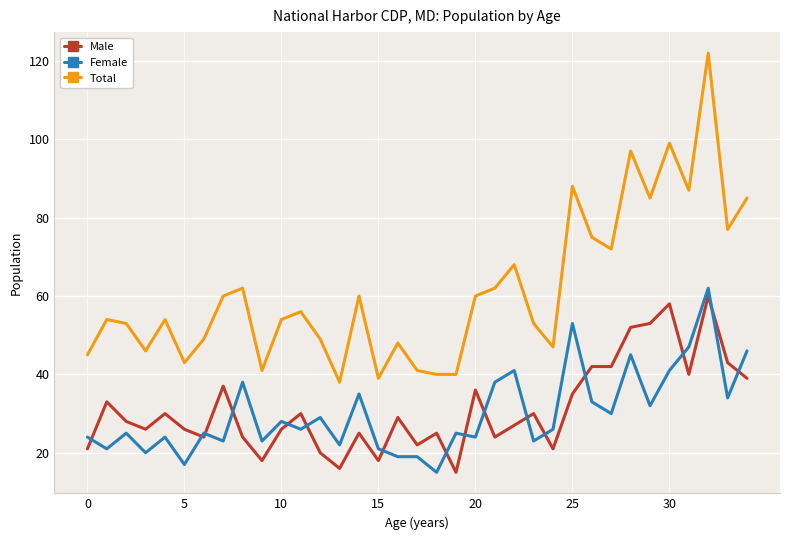

True or false: Male and Total intersect in this chart.

False